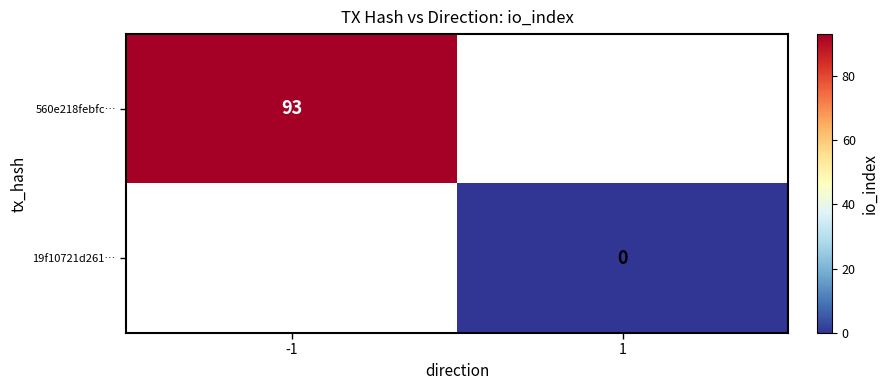

Count the number of categories in the chart.

2